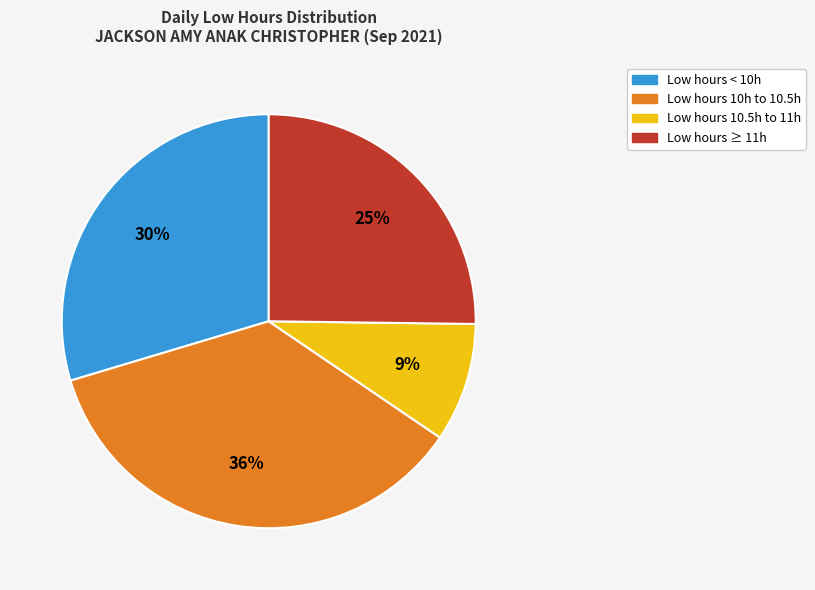

To the nearest percent, what is the difference between the largest and smallest slice percentages?

27%